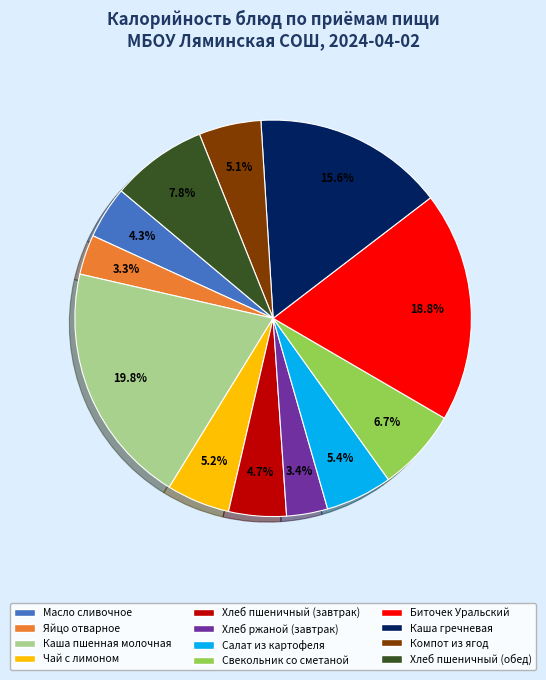

Is Биточек Уральский the majority of the pie?

No